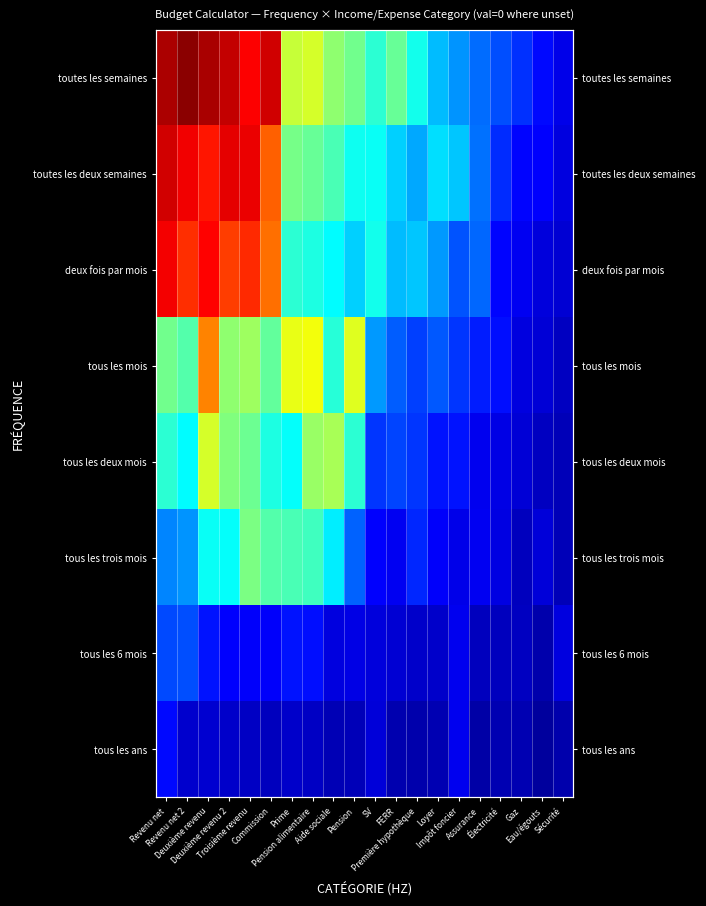

What is the average value of the tous les ans series?

1.3